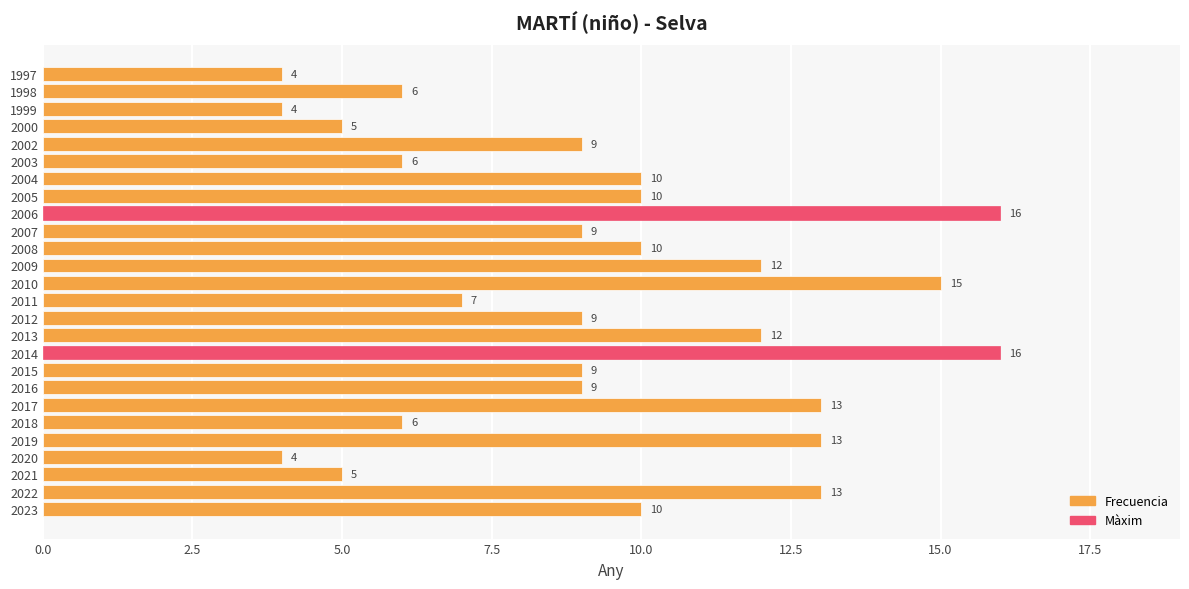

Are the bars grouped side by side (vs. stacked)?

No